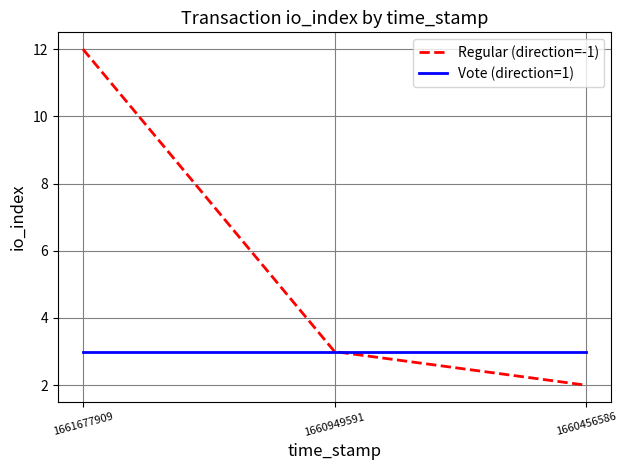

What is the lowest value of the Vote (direction=1) series?

3